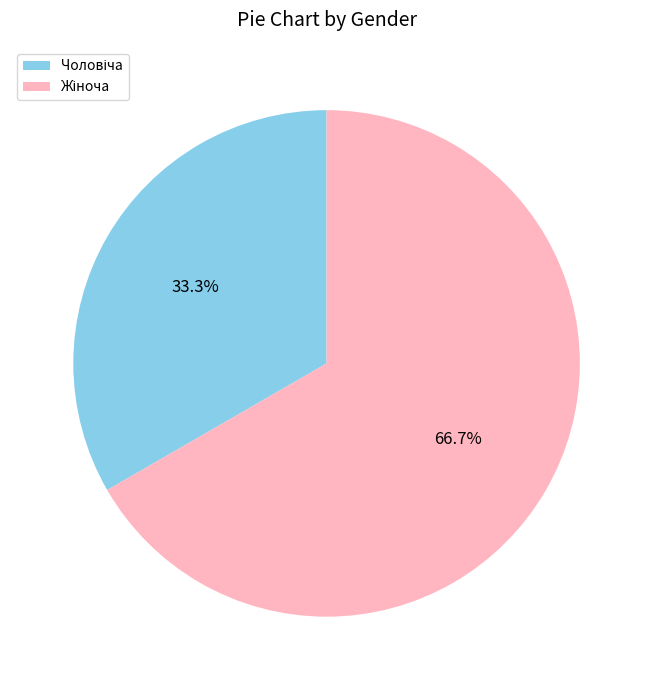

Is there any slice that represents more than half of the pie?

Yes